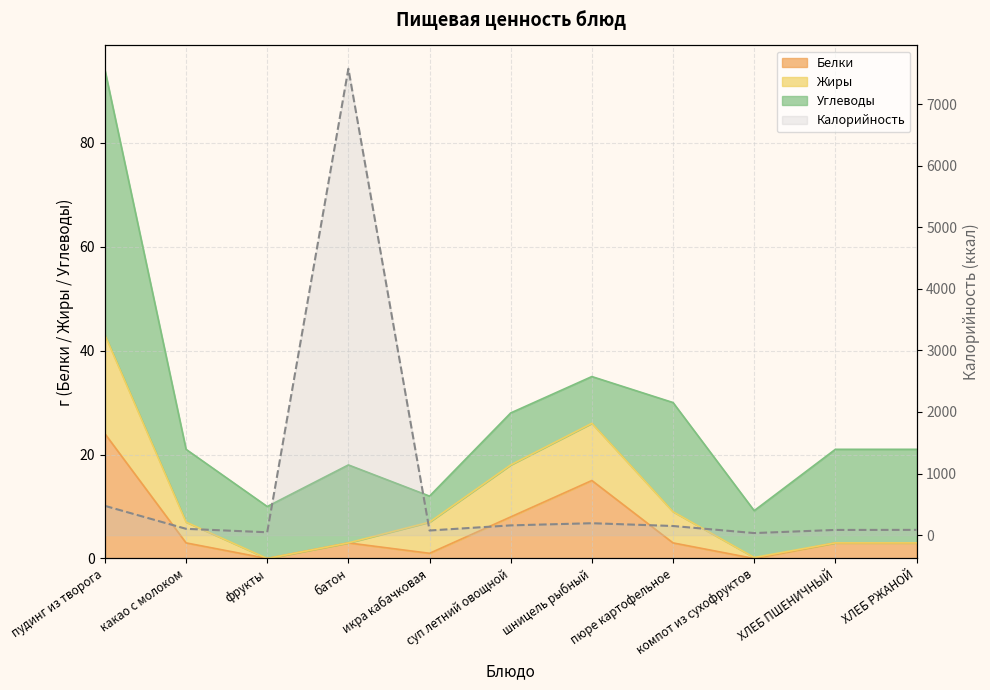

What is the value of the Белки point at the 8th from the left?

3